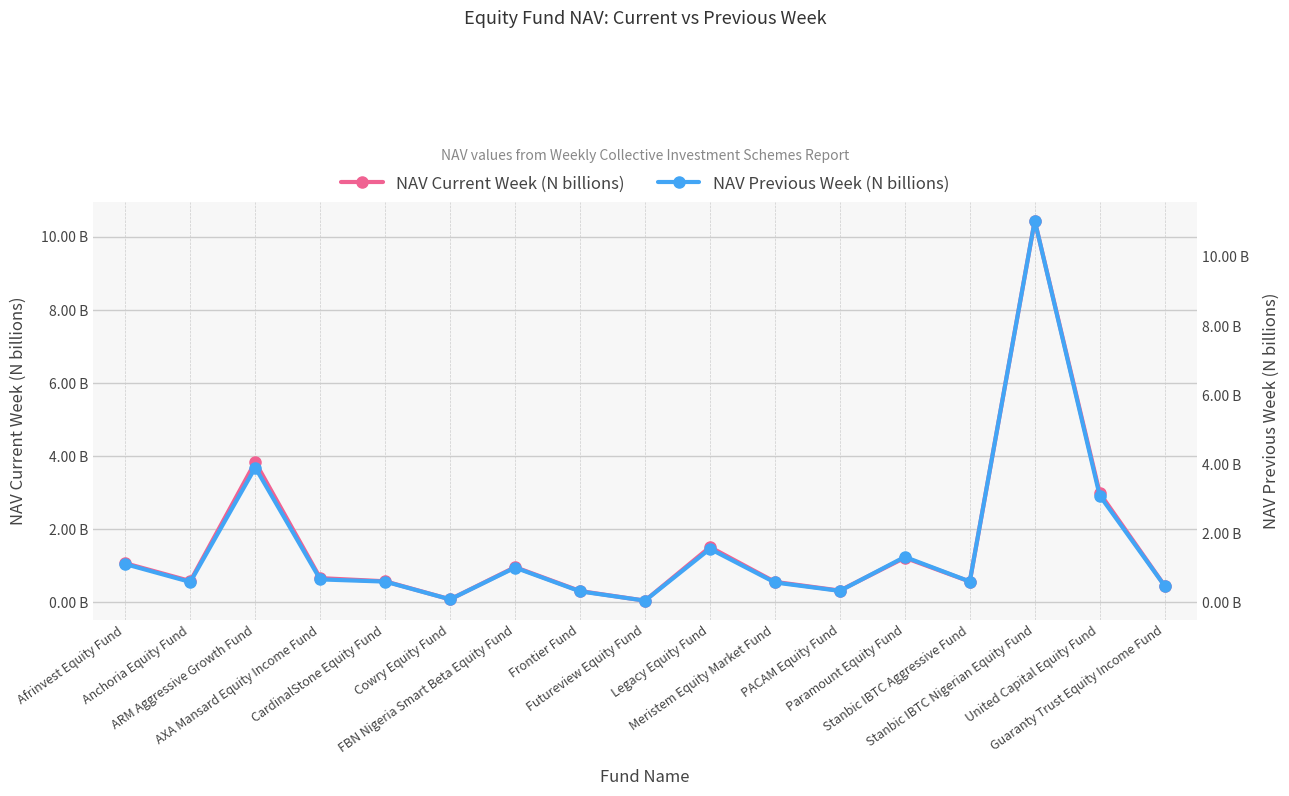

Rank the series by their maximum value, from lowest to highest.

NAV Current Week (N billions), NAV Previous Week (N billions)